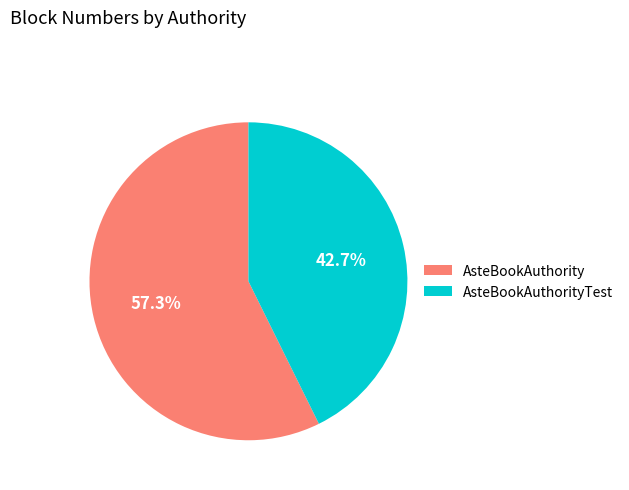

Does any single category account for the majority?

Yes